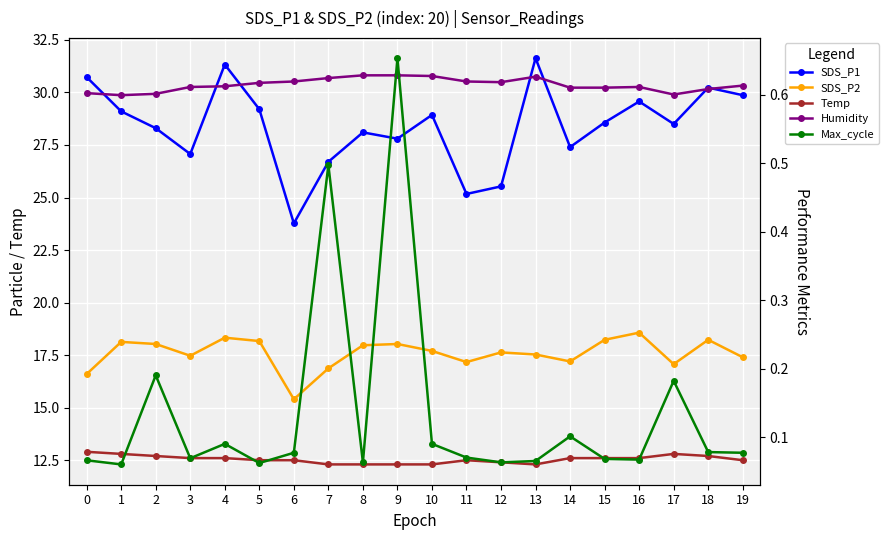

Reading right to left, transcribe all the data shown in this chart.

SDS_P1: 29.9	30.2	28.5	29.6	28.6	27.4	31.6	25.5	25.2	28.9	27.8	28.1	26.7	23.8	29.2	31.3	27.1	28.3	29.1	30.7
SDS_P2: 17.4	18.2	17.1	18.6	18.2	17.2	17.5	17.6	17.2	17.7	18.0	18.0	16.9	15.4	18.2	18.3	17.5	18.0	18.1	16.6
Temp: 12.5	12.7	12.8	12.6	12.6	12.6	12.3	12.4	12.5	12.3	12.3	12.3	12.3	12.5	12.5	12.6	12.6	12.7	12.8	12.9
Humidity: 0.6	0.6	0.6	0.6	0.6	0.6	0.6	0.6	0.6	0.6	0.6	0.6	0.6	0.6	0.6	0.6	0.6	0.6	0.6	0.6
Max_cycle: 0.1	0.1	0.2	0.1	0.1	0.1	0.1	0.1	0.1	0.1	0.7	0.1	0.5	0.1	0.1	0.1	0.1	0.2	0.1	0.1